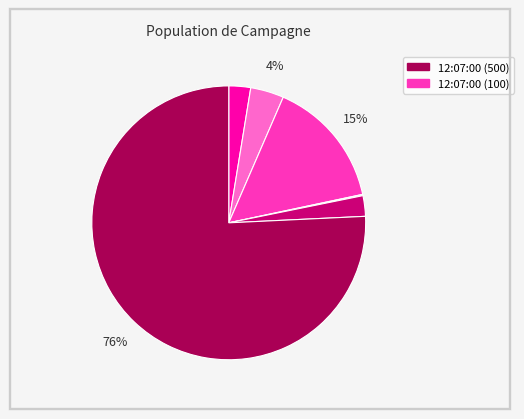

To the nearest percent, what is the difference between the largest and smallest slice percentages?

76%